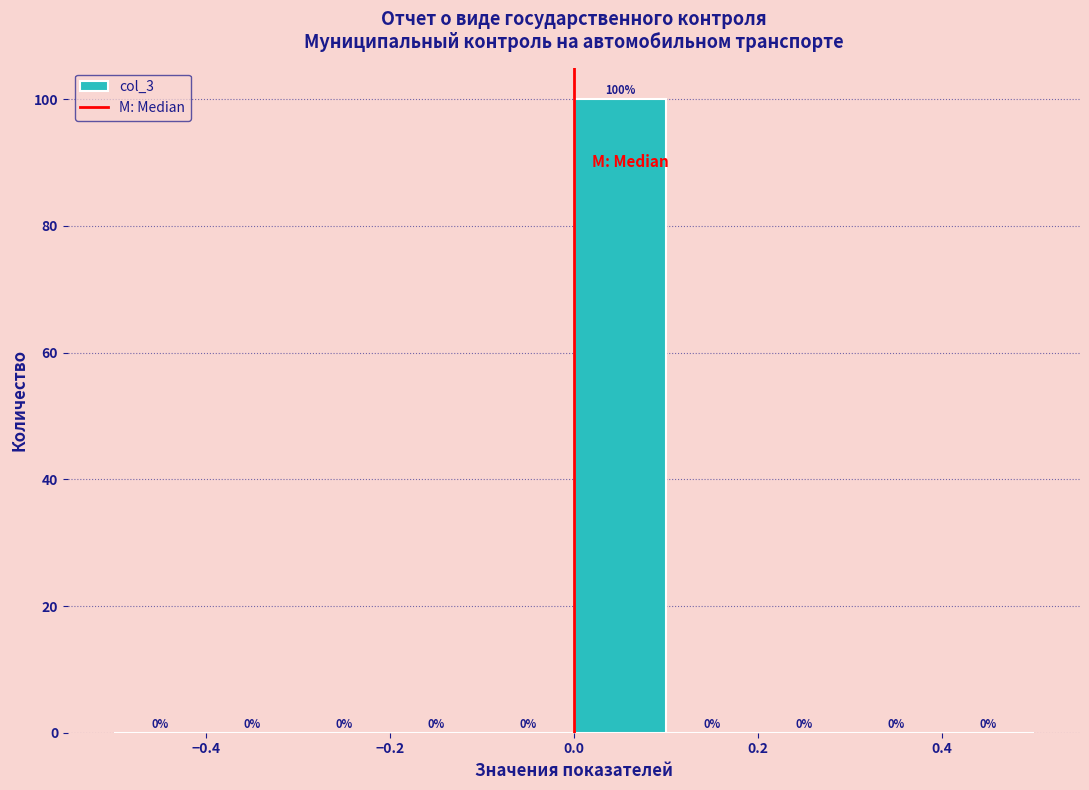

Reading left to right, transcribe this chart: for each bar, give the range it covers on the x-axis and its height.

-0.5 to -0.4: 0
-0.4 to -0.3: 0
-0.3 to -0.2: 0
-0.2 to -0.1: 0
-0.1 to 0.0: 0
0.0 to 0.1: 100
0.1 to 0.2: 0
0.2 to 0.3: 0
0.3 to 0.4: 0
0.4 to 0.5: 0